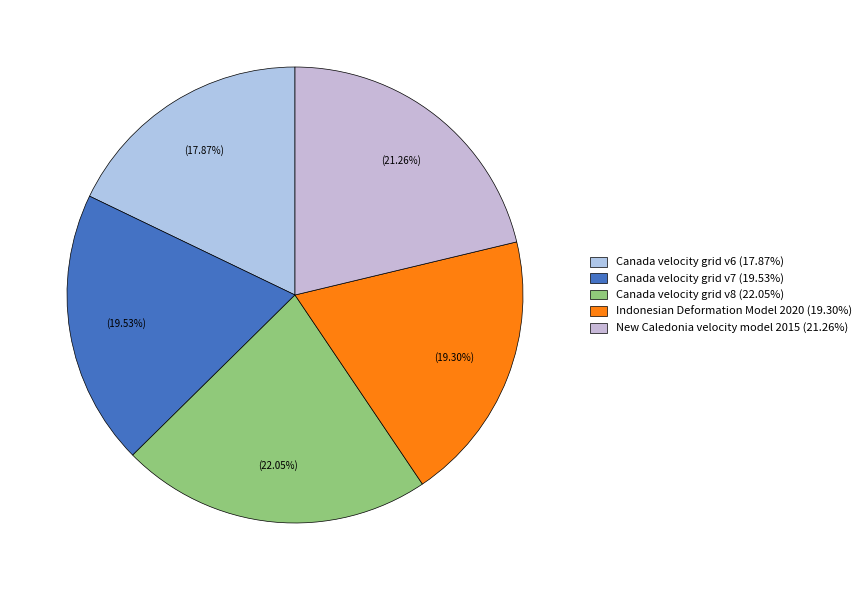

To the nearest percent, what is the average slice percentage?

20%